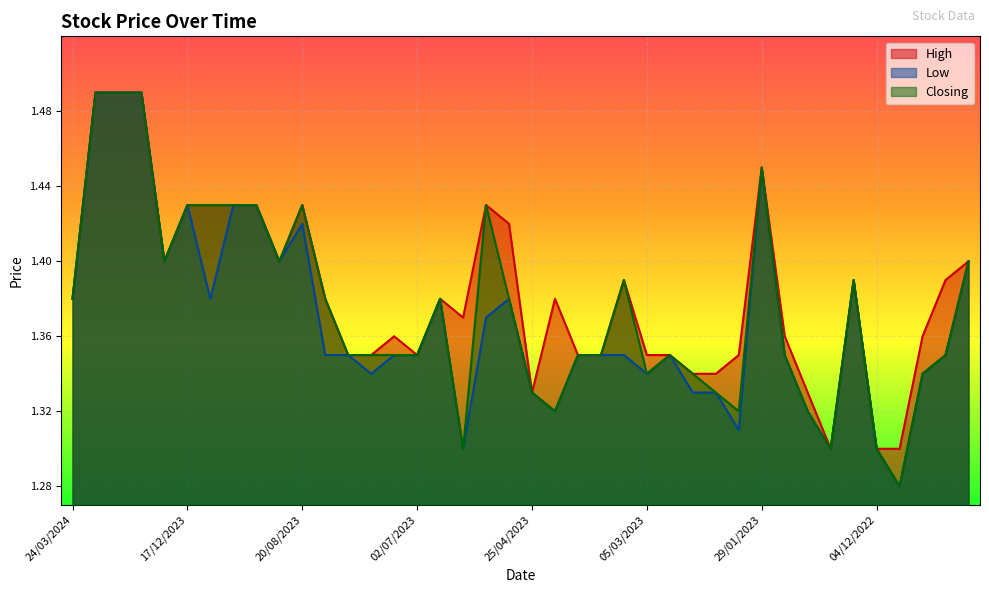

The value of Closing at 25/04/2023 is 0.3. True or false?

False